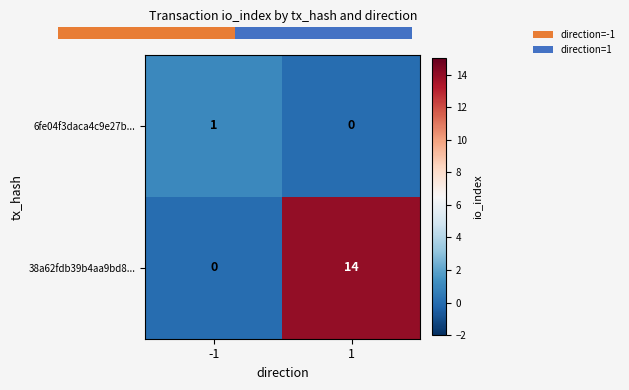

Where is 38a62fdb39b4aa9bd8... nearest to the value 7?

-1